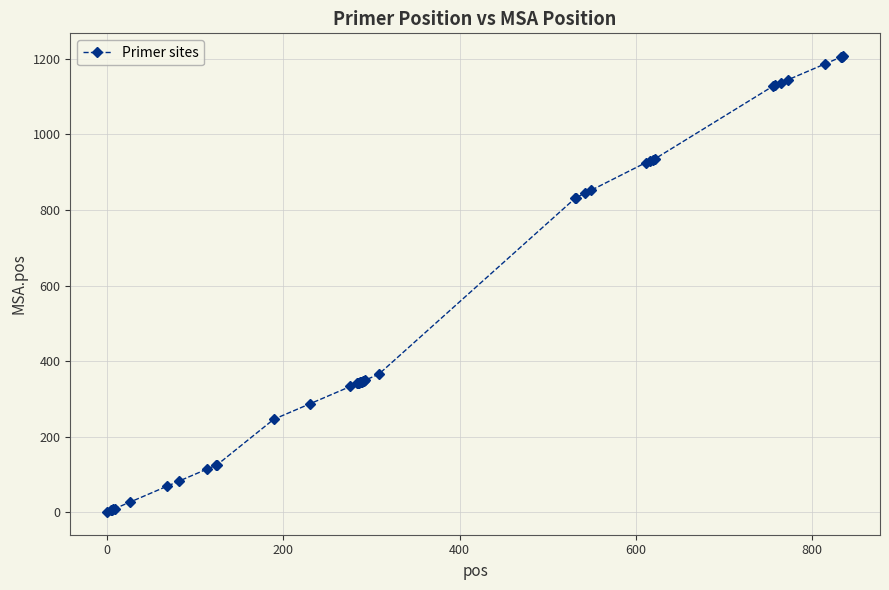

What is the maximum value shown in the chart?

1207